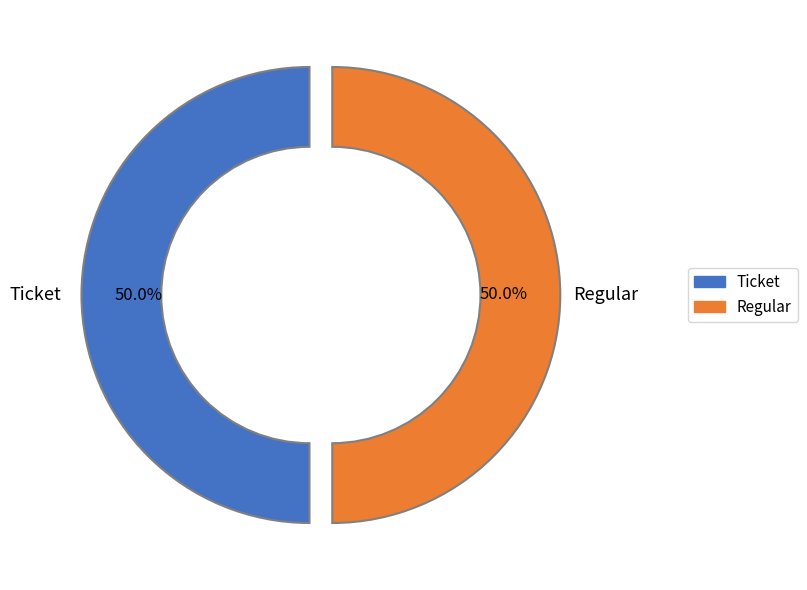

How many slices are in this pie chart?

2